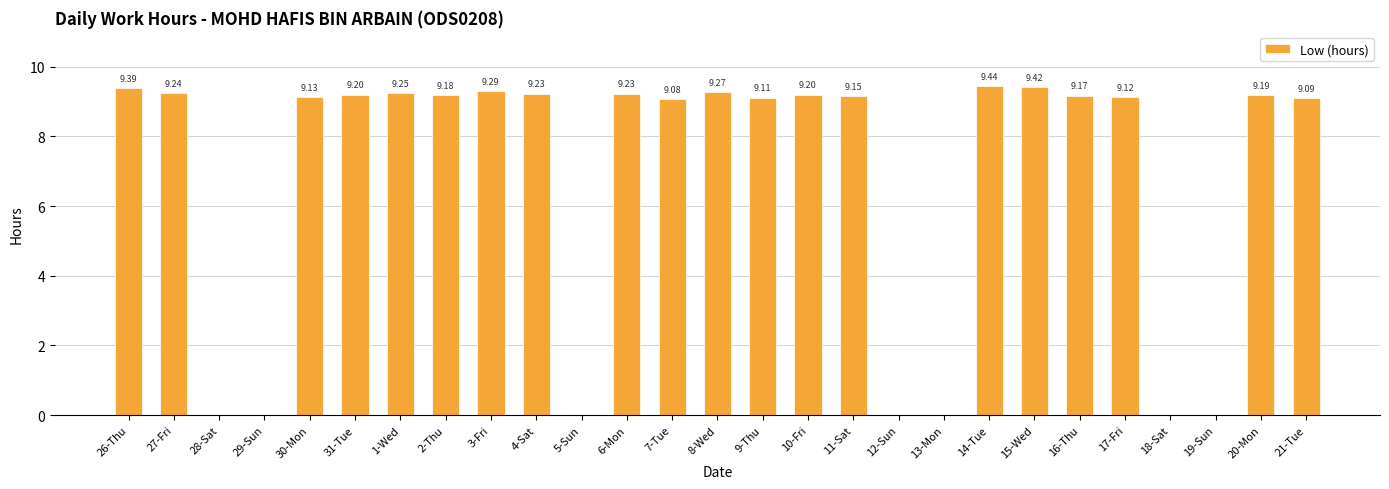

Where does the data first go above 9?

26-Thu